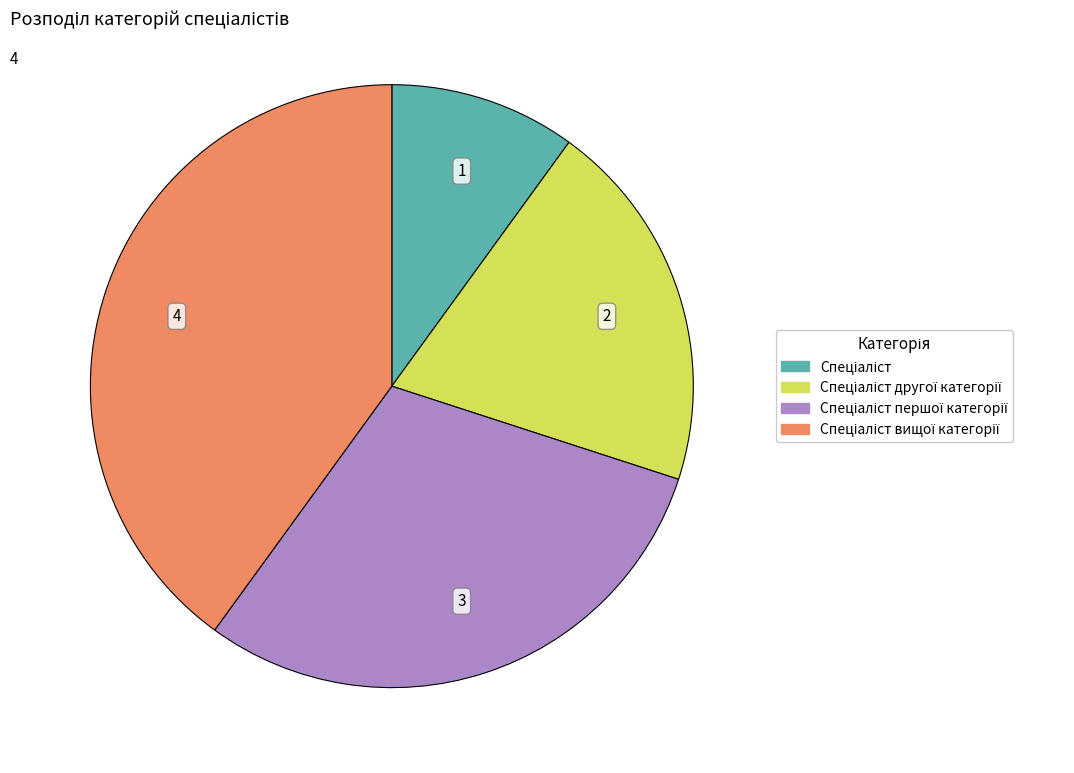

Is there any slice that represents more than half of the pie?

No